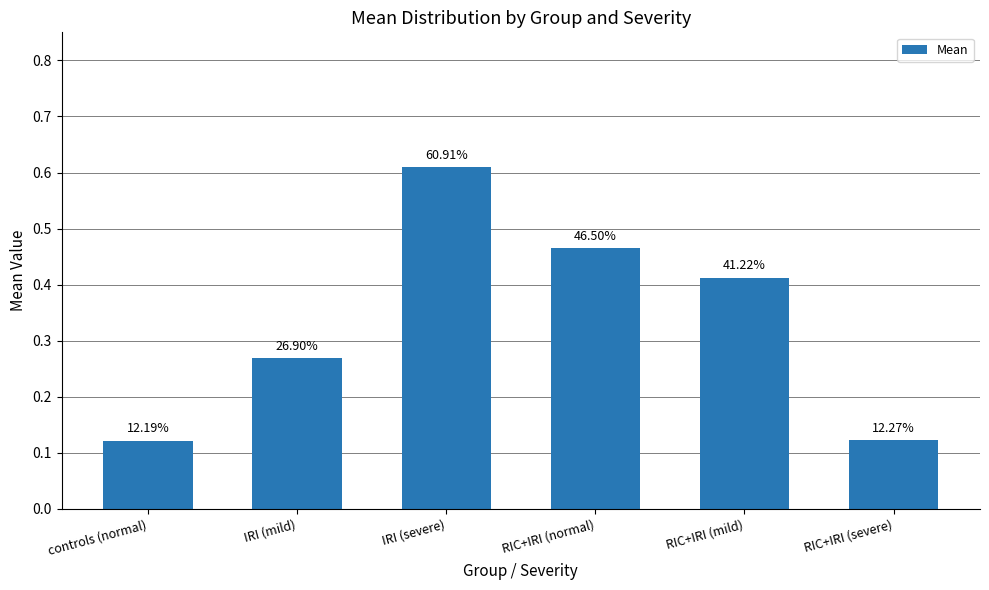

Reading left to right, what are all the values shown in this chart?

controls (normal)=0.1	IRI (mild)=0.3	IRI (severe)=0.6	RIC+IRI (normal)=0.5	RIC+IRI (mild)=0.4	RIC+IRI (severe)=0.1